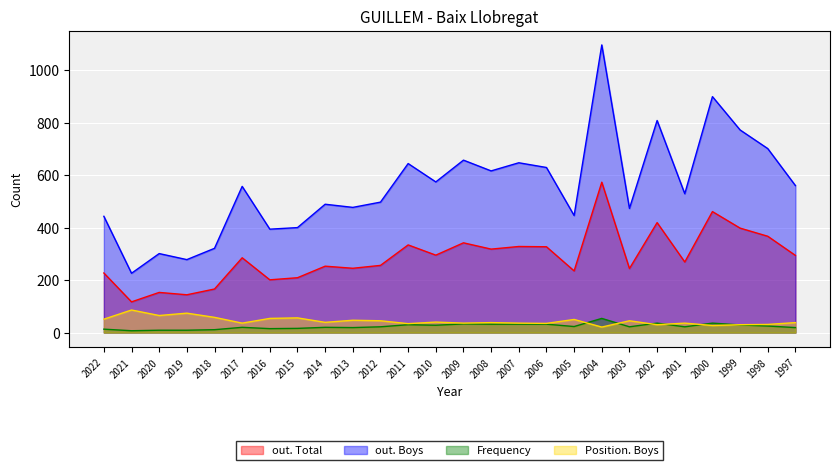

Which series changed the most between 2016 and 2009?

out. Boys